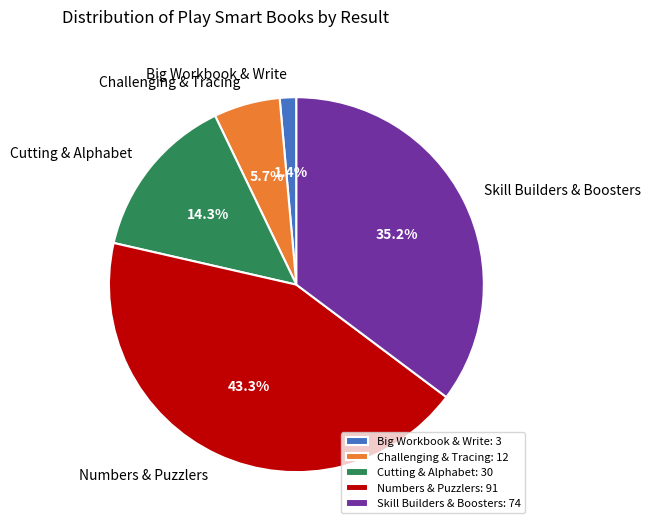

Which has a higher value, Big Workbook & Write or Challenging & Tracing?

Challenging & Tracing